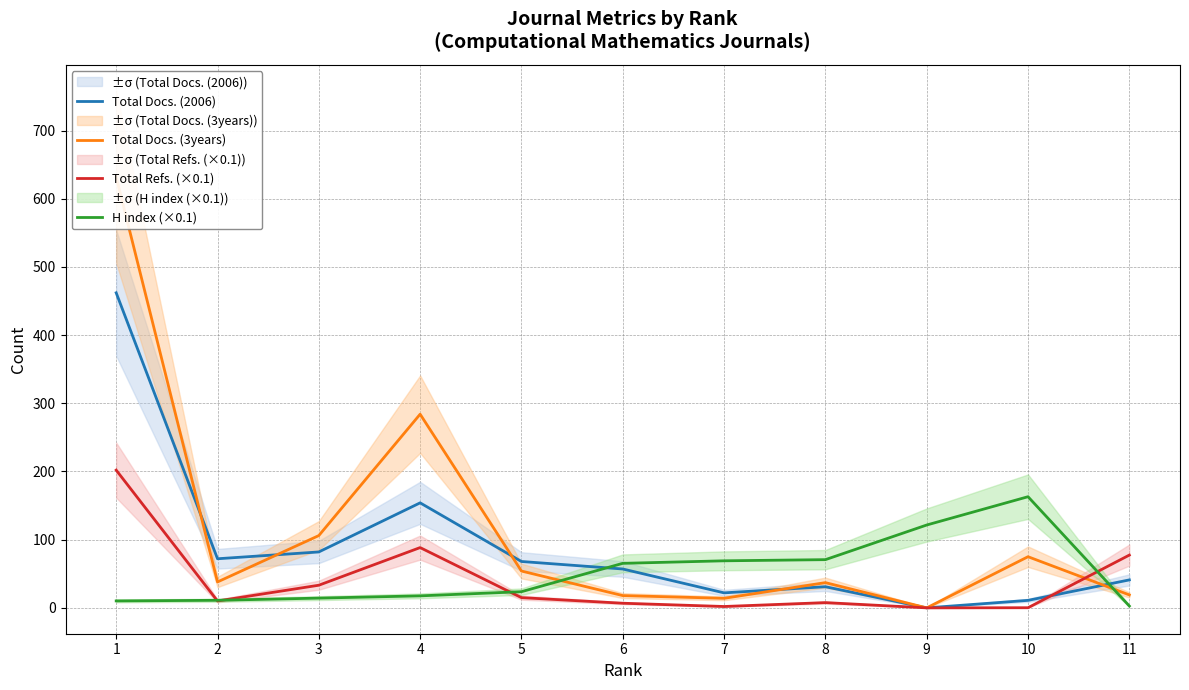

Reading right to left, list all the values displayed in this chart.

Total Docs. (2006): 41.0	11.0	0.0	31.0	22.0	57.0	68.0	154.0	82.0	72.0	462.0
Total Docs. (3years): 19.0	75.0	0.0	37.0	14.0	18.0	54.0	284.0	106.0	38.0	632.0
Total Refs. (×0.1): 77.4	0.2	0.0	7.7	2.0	6.8	15.0	88.4	33.2	10.1	202.0
H index (×0.1): 2.7	163.0	121.5	70.7	69.0	65.3	23.7	17.6	14.3	11.1	10.2